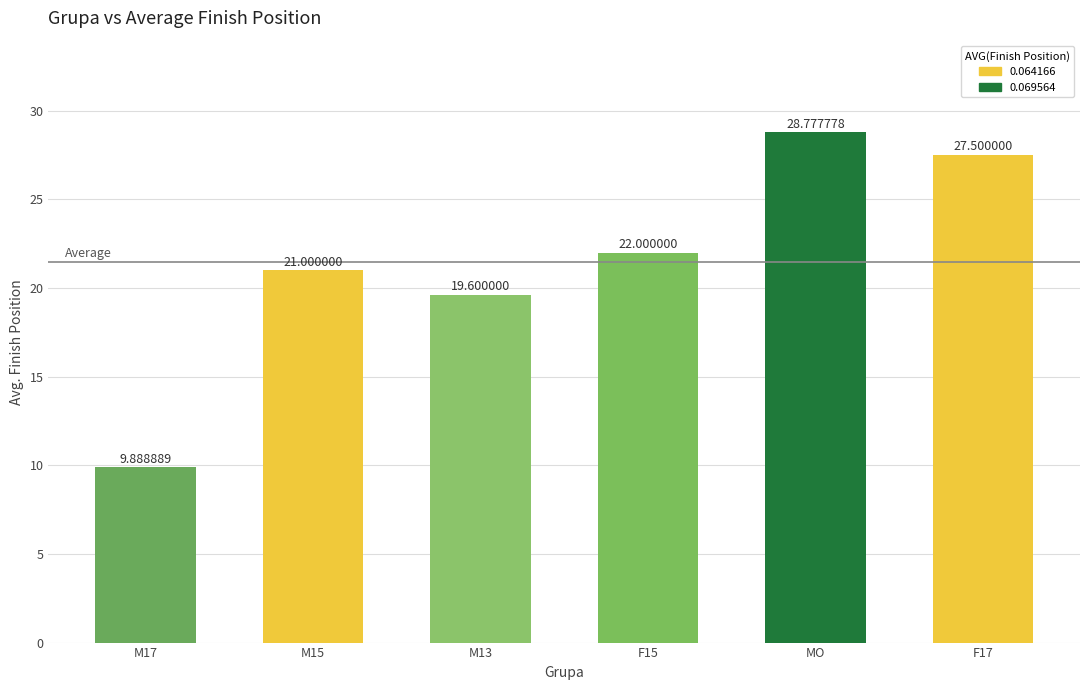

What is the change in value from M15 to F15?

+1.0